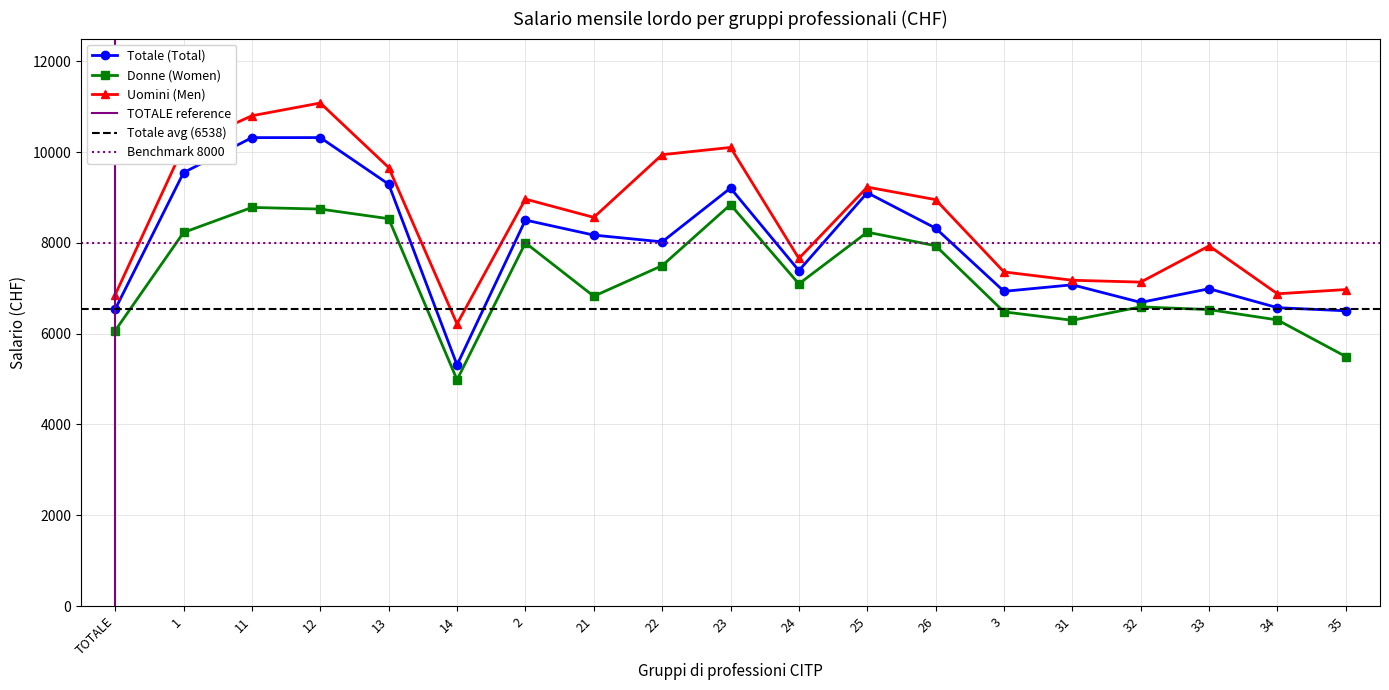

At which category is the sum across all series the highest?

12